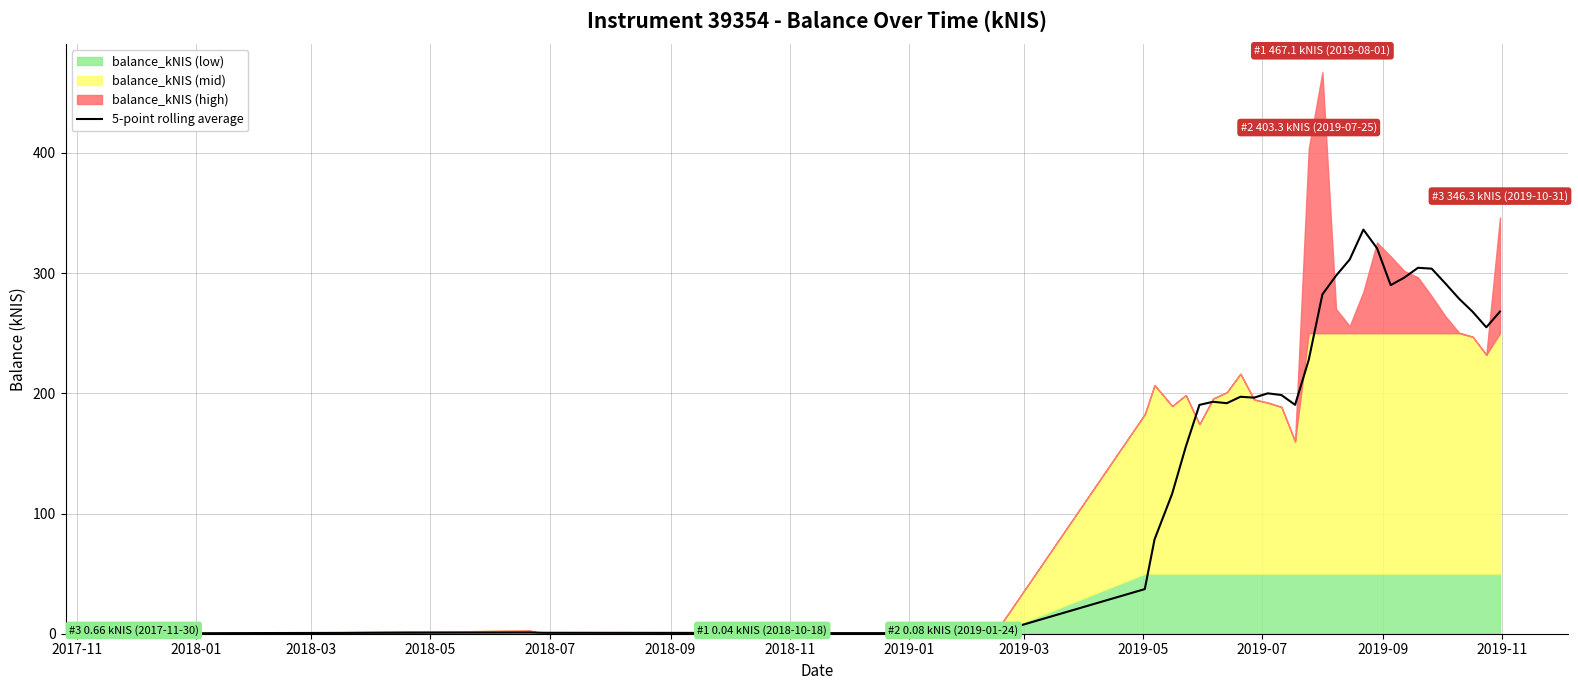

What is the highest value of the 5-point rolling average series?

336.2